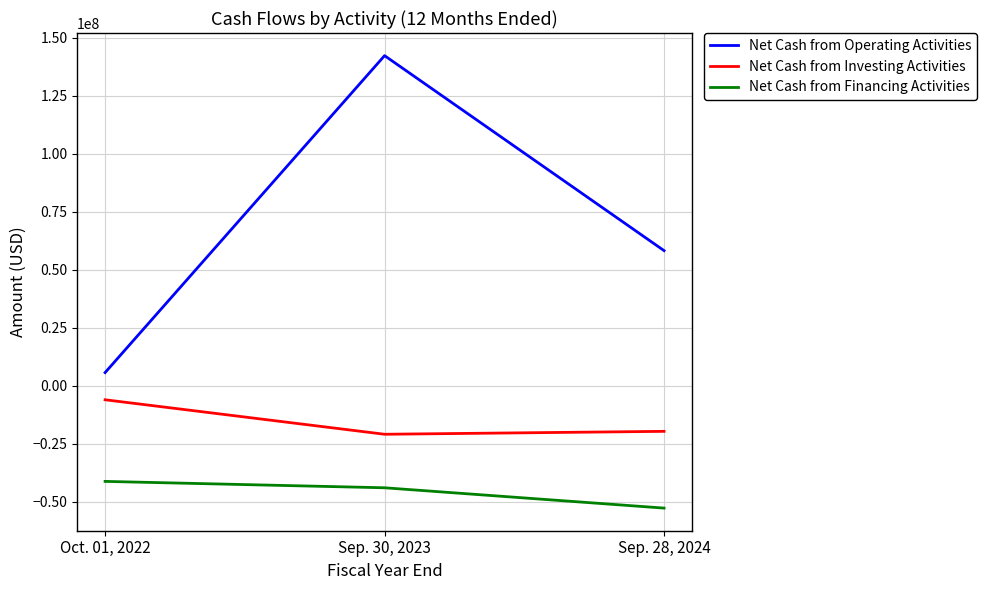

What is the difference between the maximum and minimum values in the Net Cash from Operating Activities series?

136530000